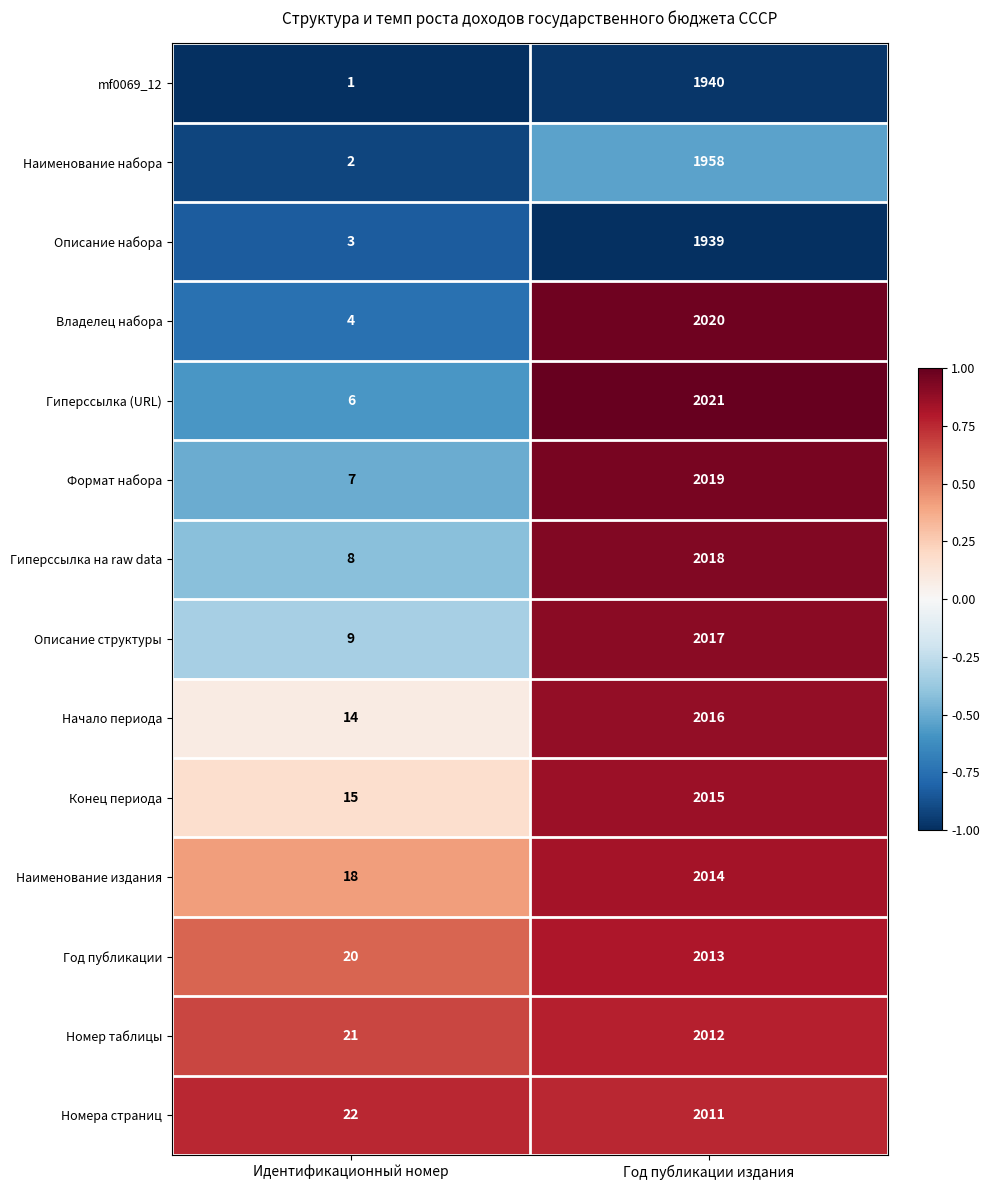

Is it true that Формат набора equals 2019 at Год публикации издания?

True